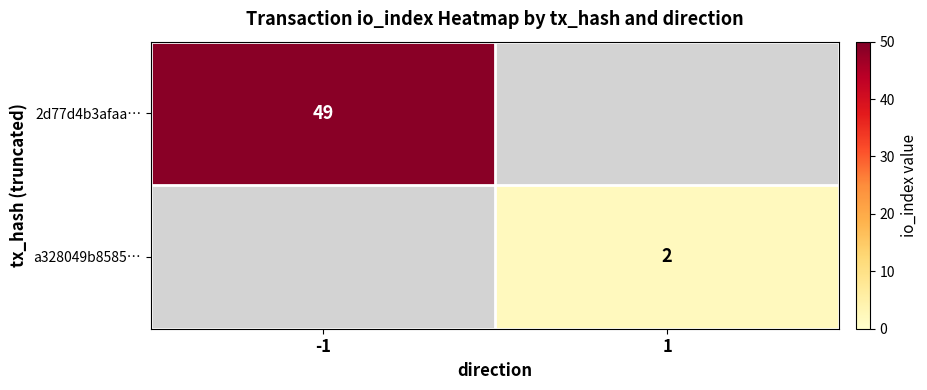

Is the value of a328049b8585… at 1 greater than the value of 2d77d4b3afaa… at -1?

No